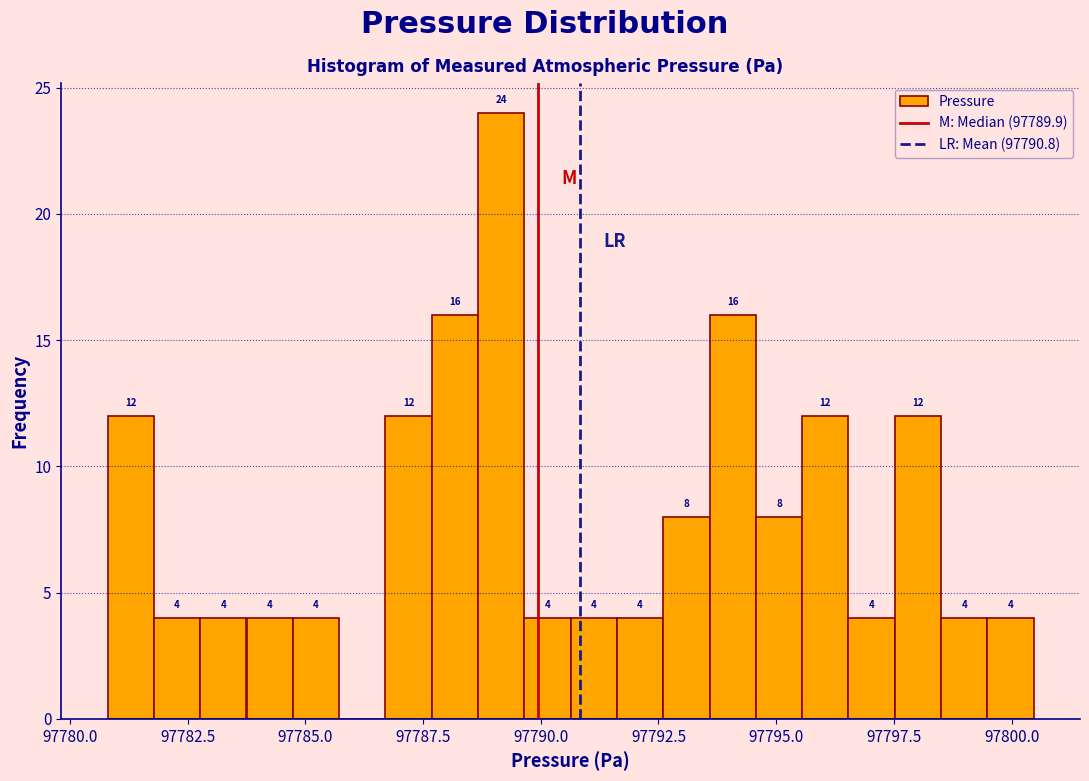

Read against the x-axis, roughly where is the centre of the tallest bar?

97789.0